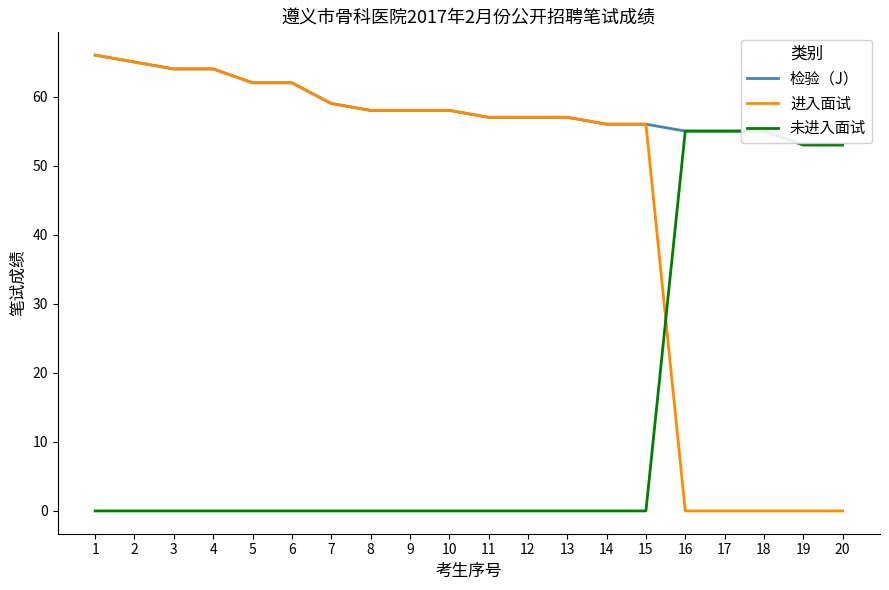

The value of 未进入面试 at 2 is -22. True or false?

False